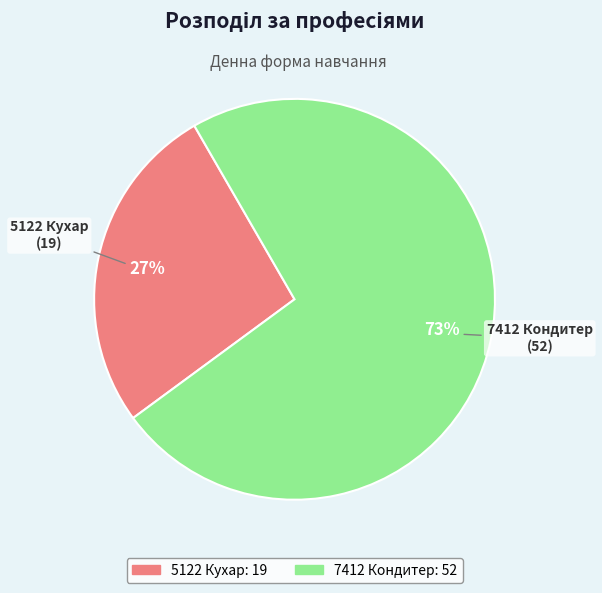

What is the smallest slice in the pie chart?

5122 Кухар